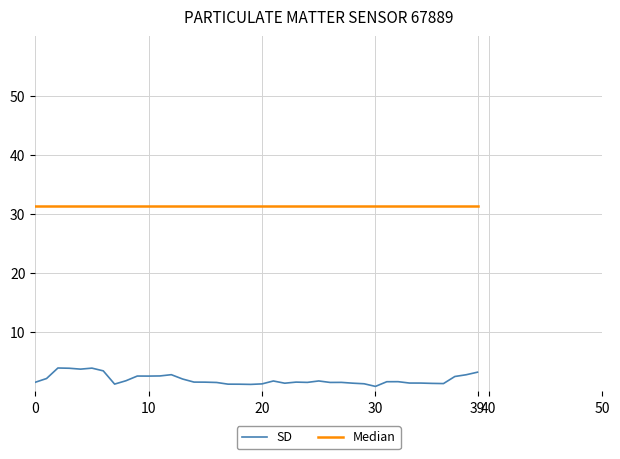

Which series has the largest total across all categories?

Median